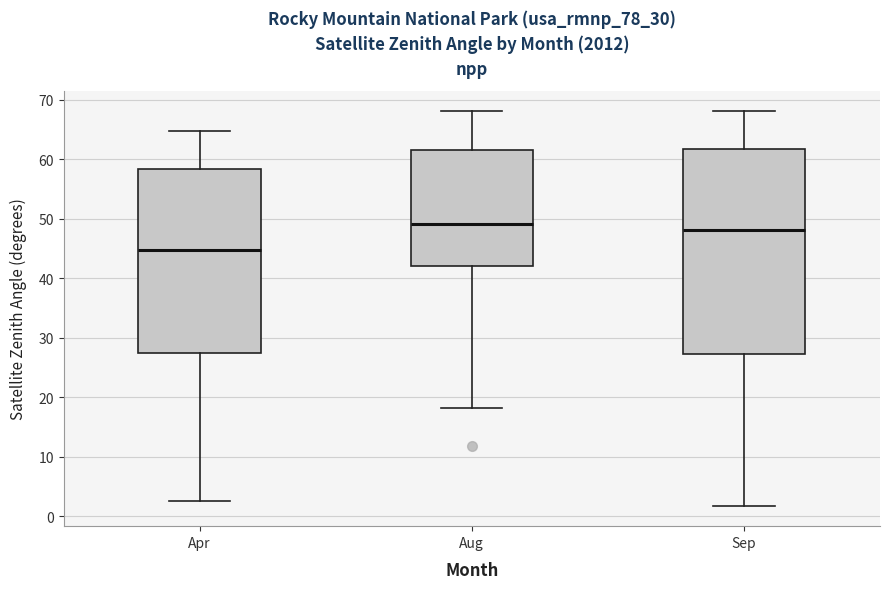

Which box has the lowest median line?

Apr